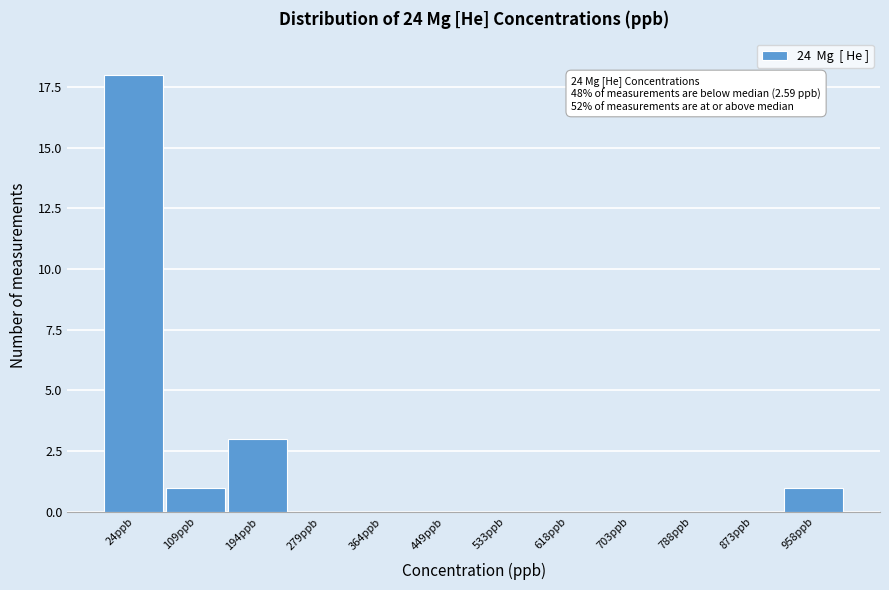

Which range on the x-axis has the tallest bar?

-20 to 70